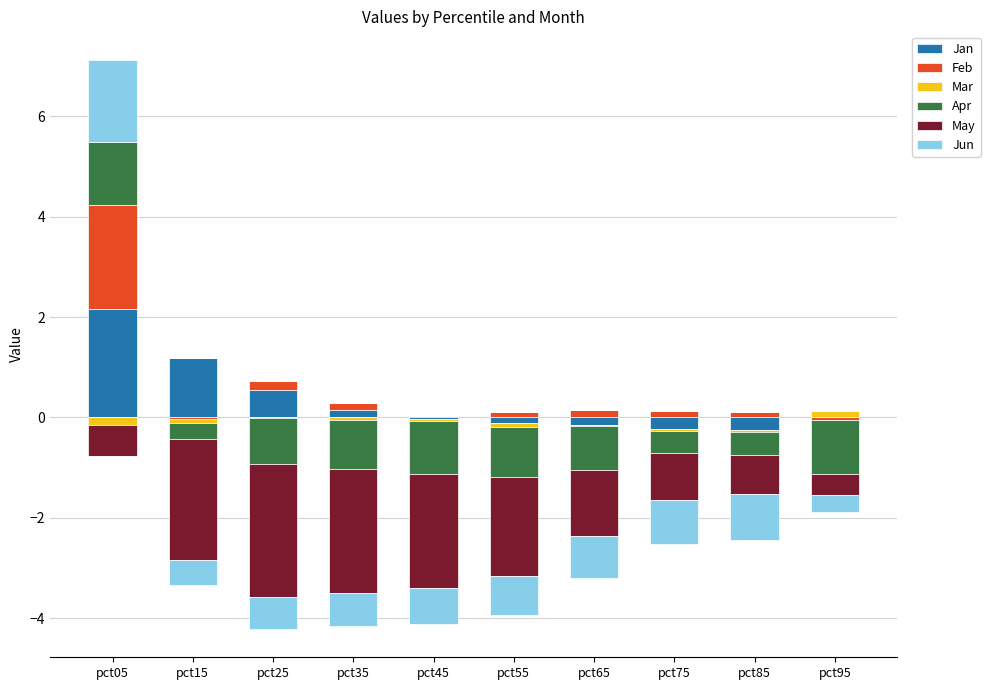

What is the maximum value for Feb?

2.1